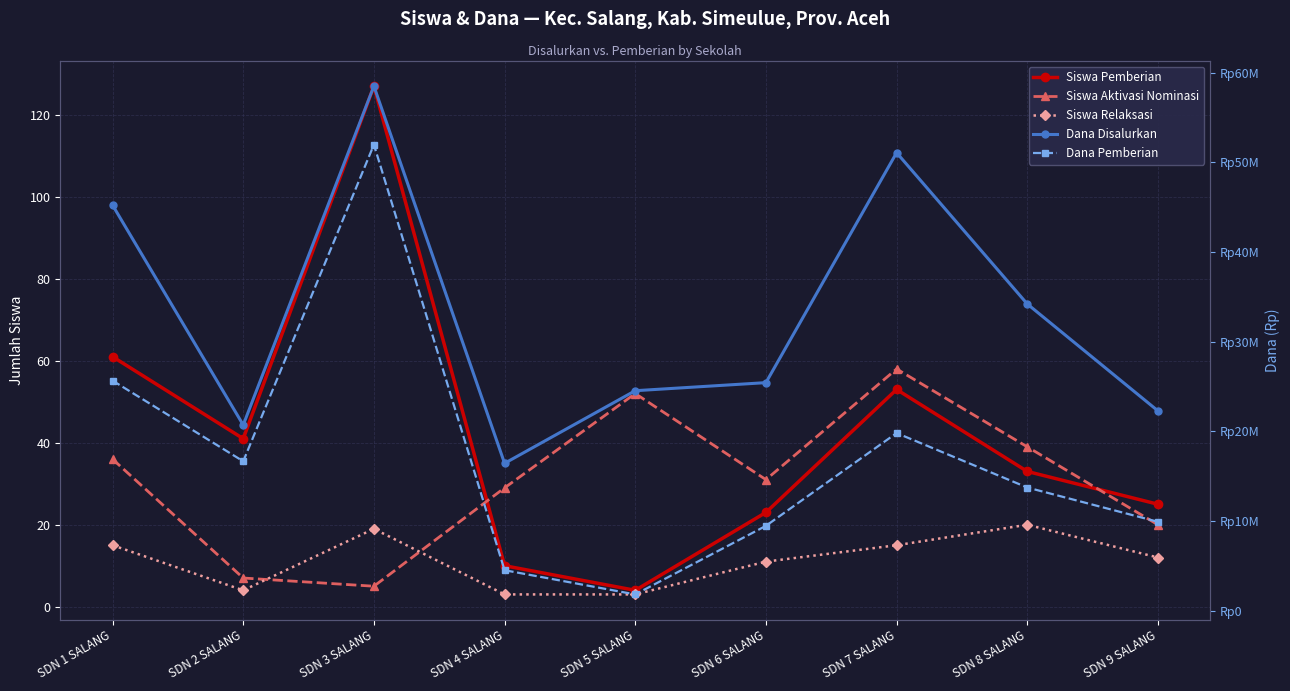

What is the spread (max minus min) of values at SDN 8 SALANG?

34199980